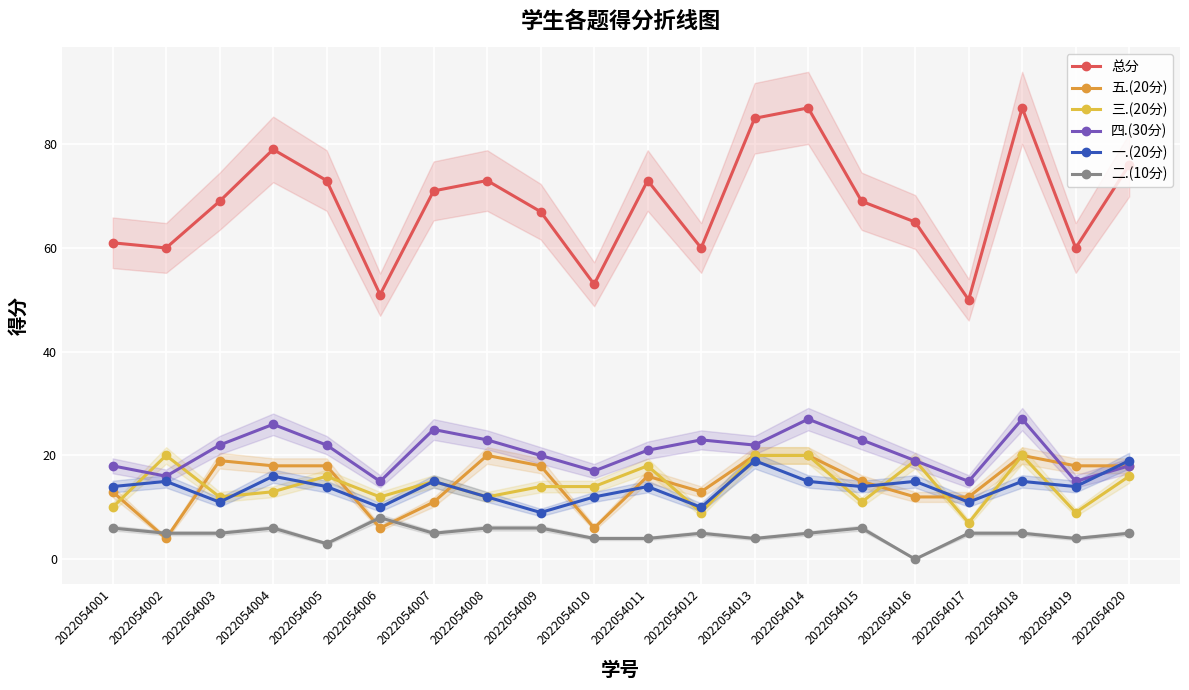

At which category is the sum across all series the highest?

2022054014